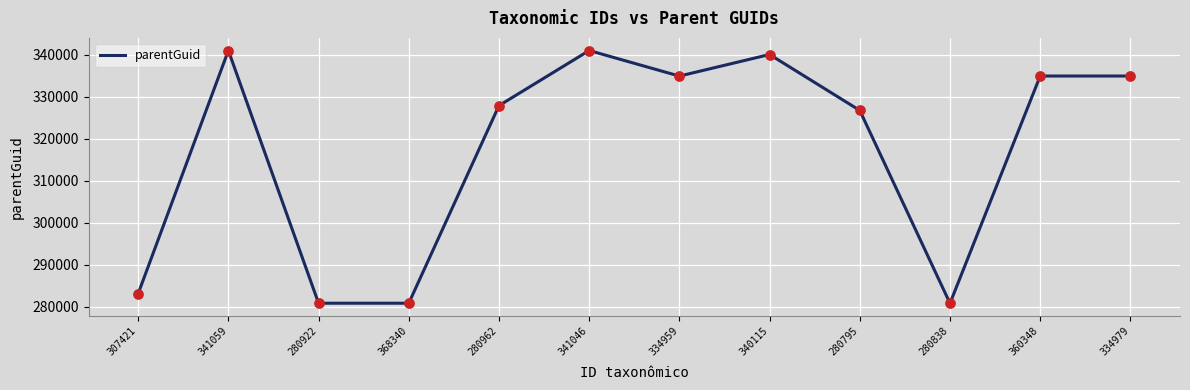

What is the change in value from 341046 to 334959?

-6086